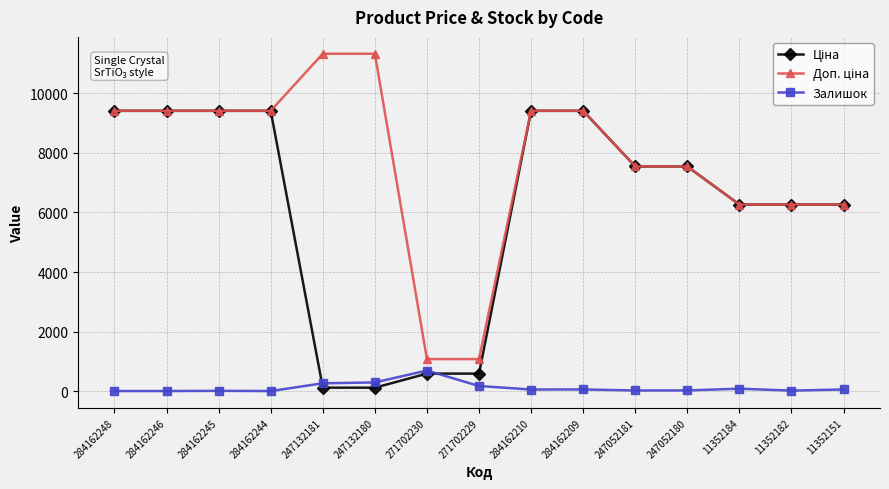

At how many categories does at least one series exceed 6805?

10